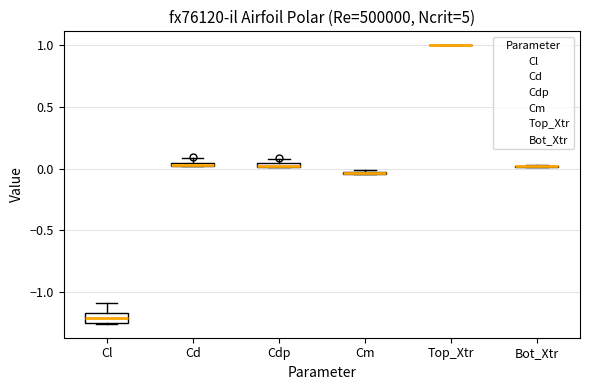

Where is the lower edge of the box for Cm on the y-axis? The values are not printed on the chart, so give them approximately, as read against the axis.

-0.05